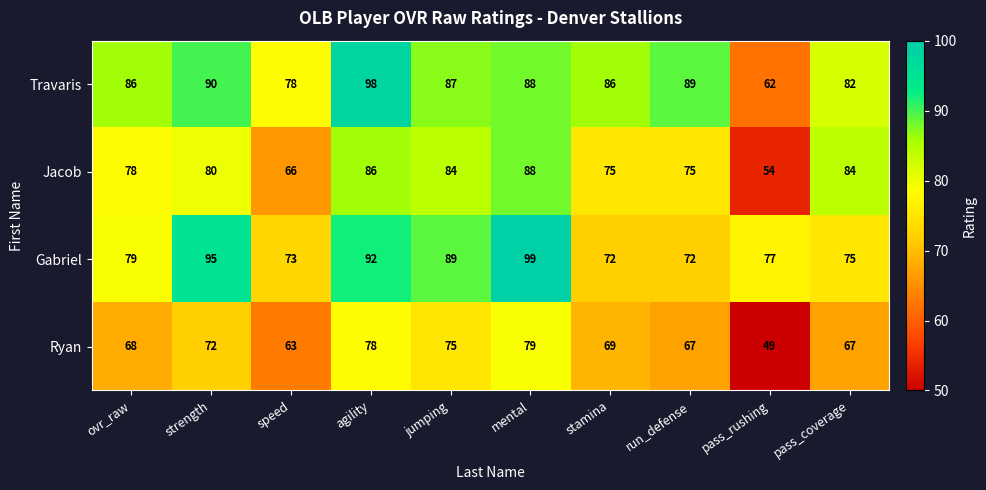

Rank the series at run_defense from highest to lowest value.

Travaris, Jacob, Gabriel, Ryan